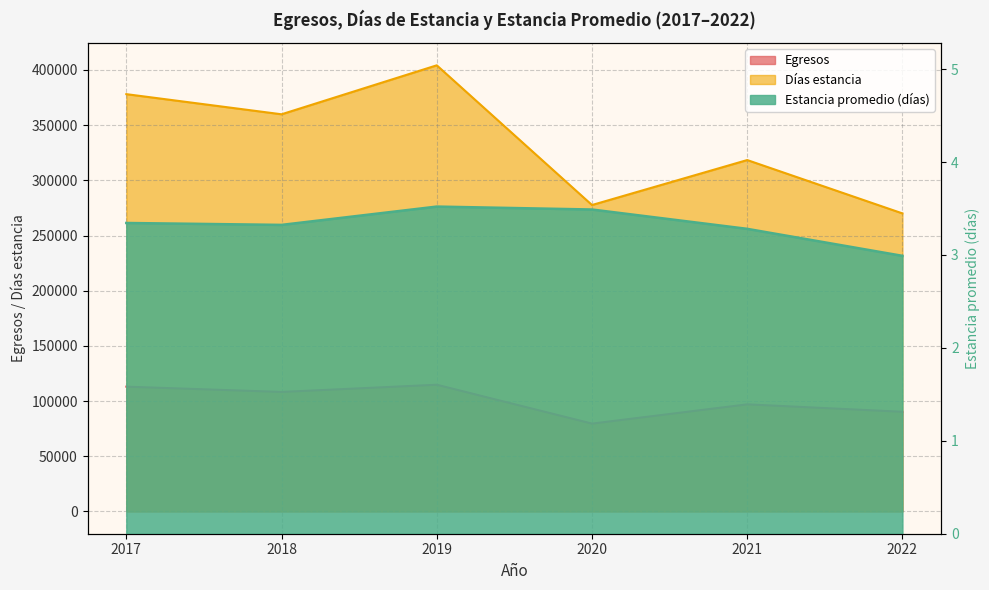

True or false: Días estancia and Egresos cross at least once.

False